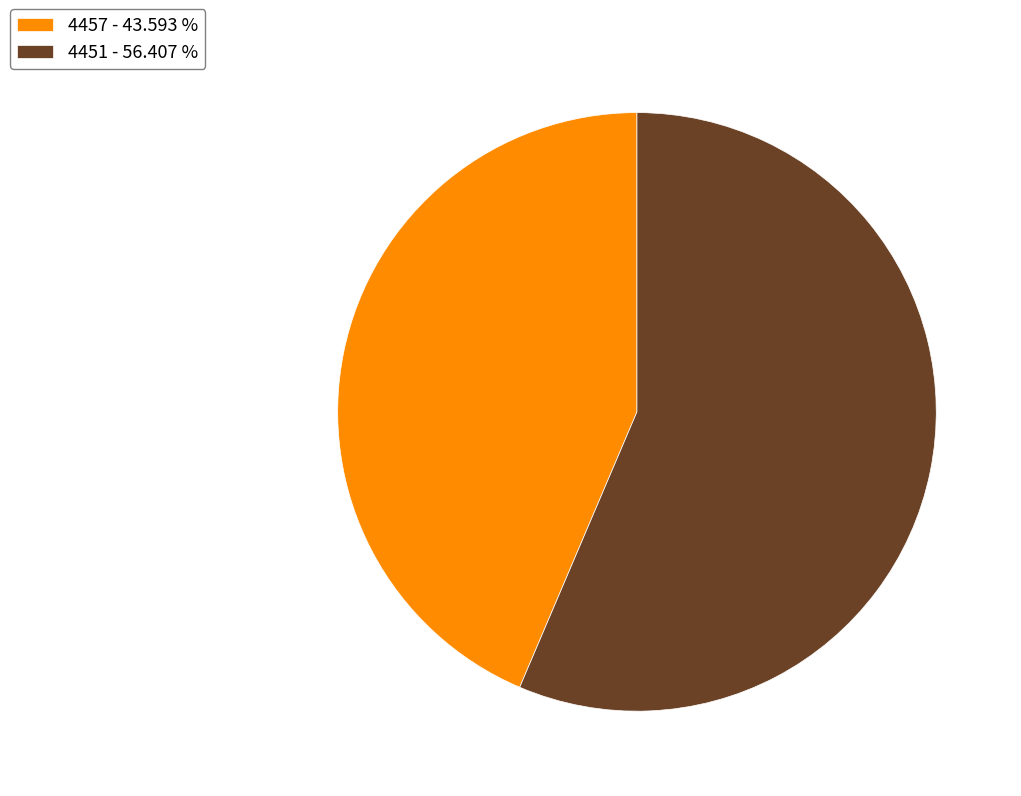

Is there a majority slice in this chart?

Yes